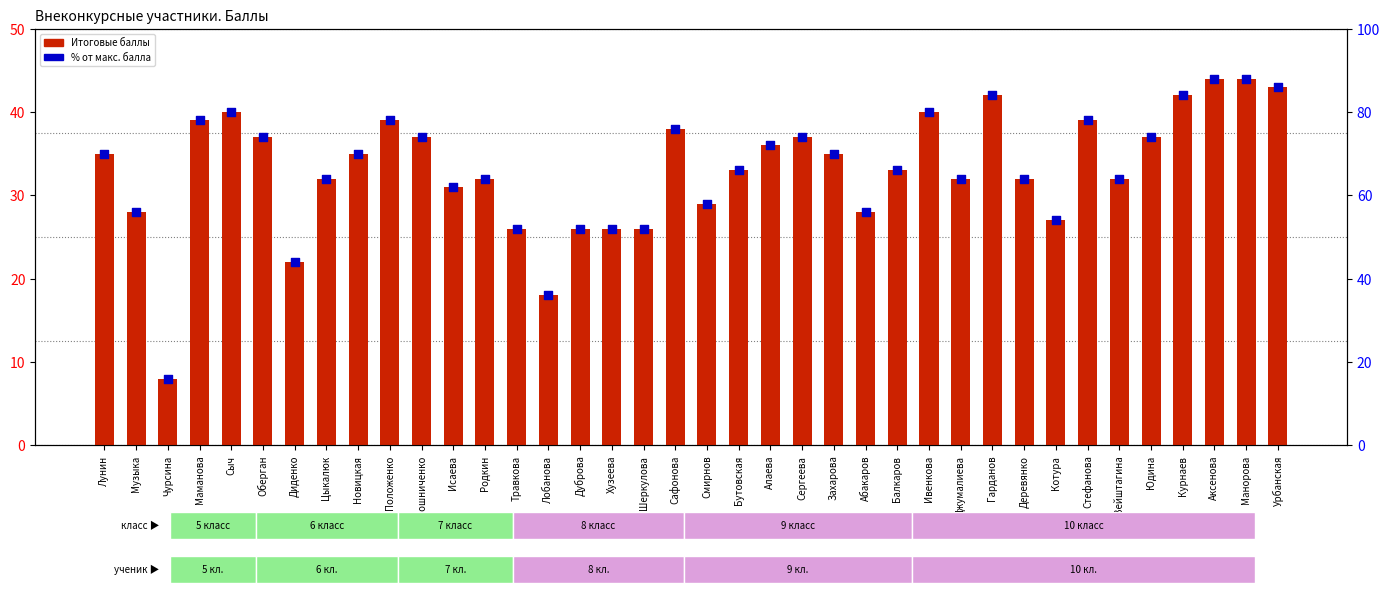

Which series reaches the minimum Y coordinate?

Итоговые баллы